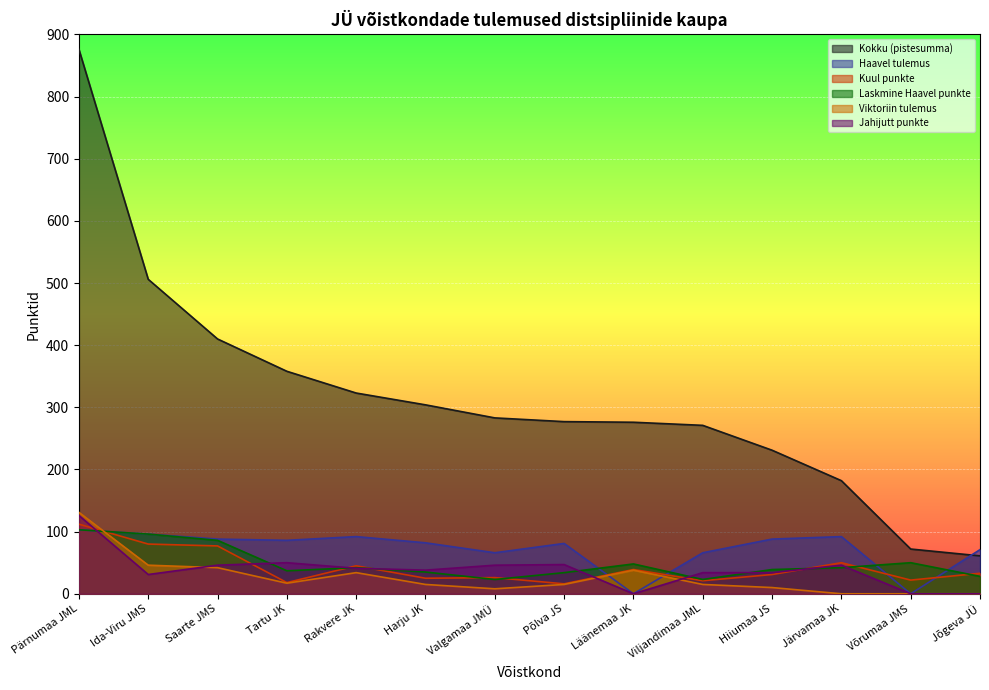

What is the spread (max minus min) of values at Pärnumaa JML?

773